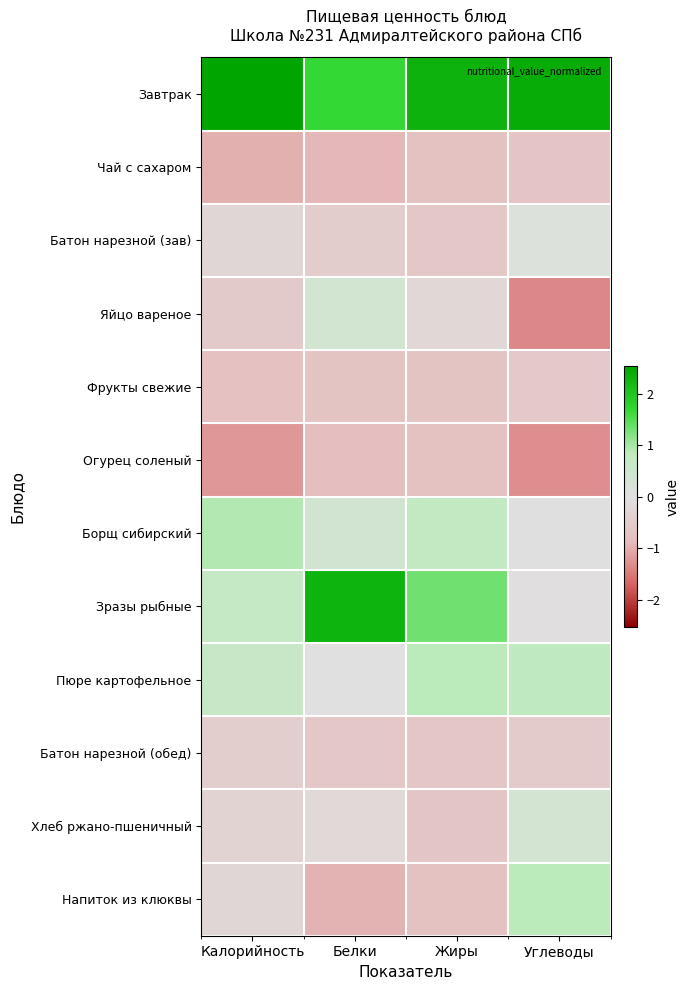

At which category is the sum across all series the highest?

Калорийность